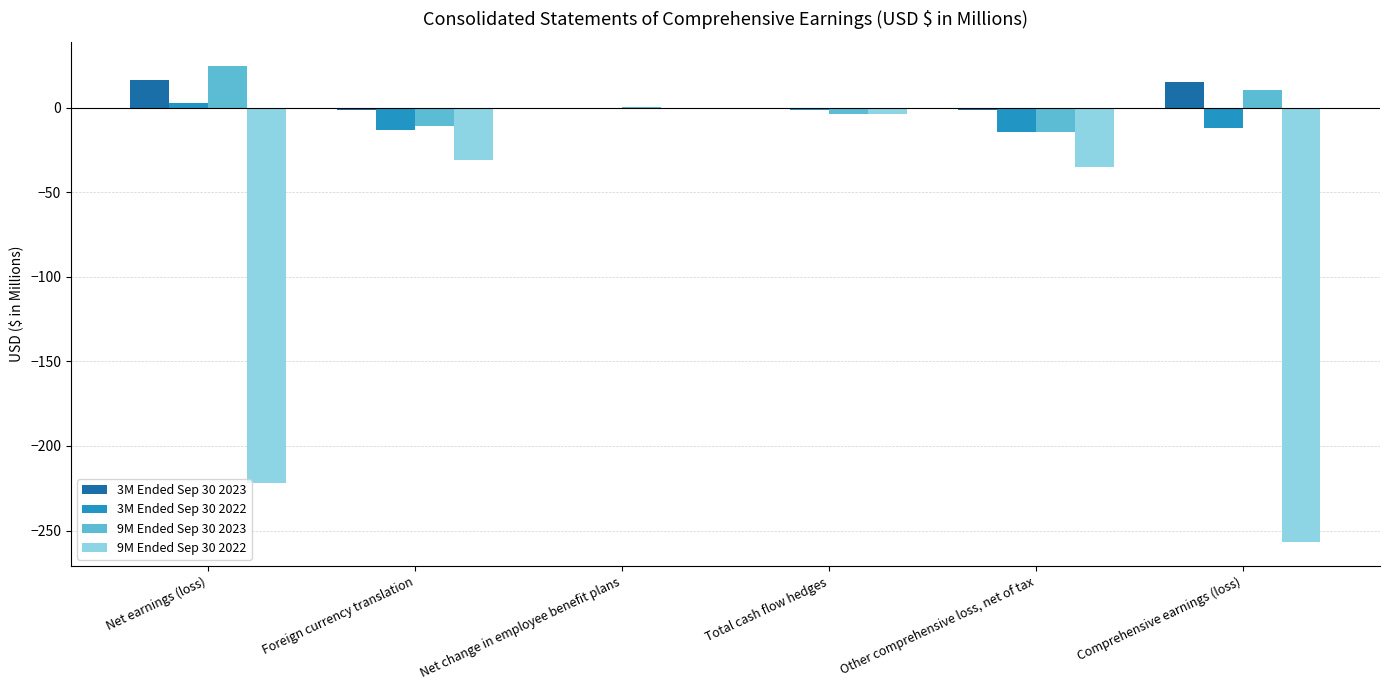

What are all the series names shown in the legend?

3M Ended Sep 30 2023, 3M Ended Sep 30 2022, 9M Ended Sep 30 2023, 9M Ended Sep 30 2022